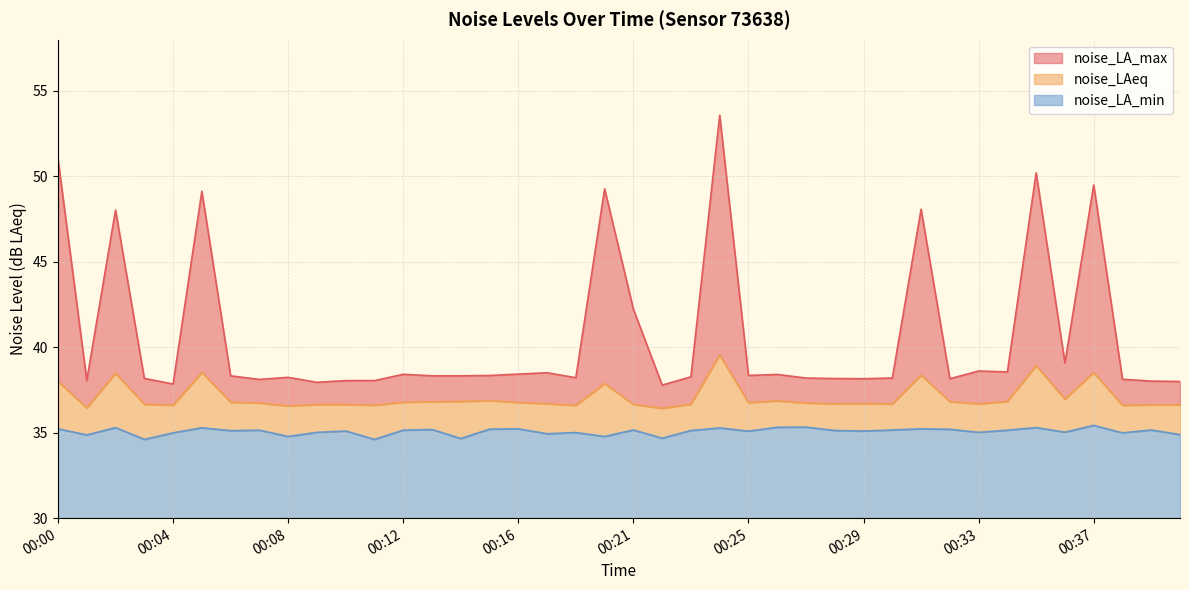

What is the value of the noise_LAeq point at the 16th from the left?

36.9